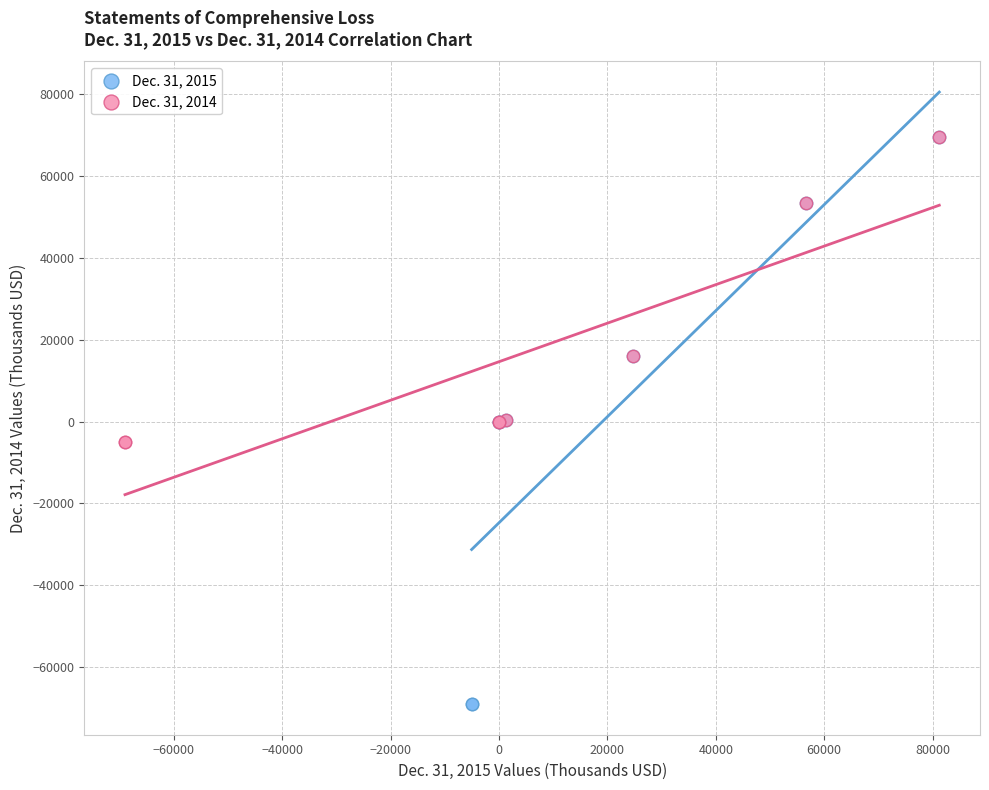

Which series reaches the minimum Y coordinate?

Dec. 31, 2015